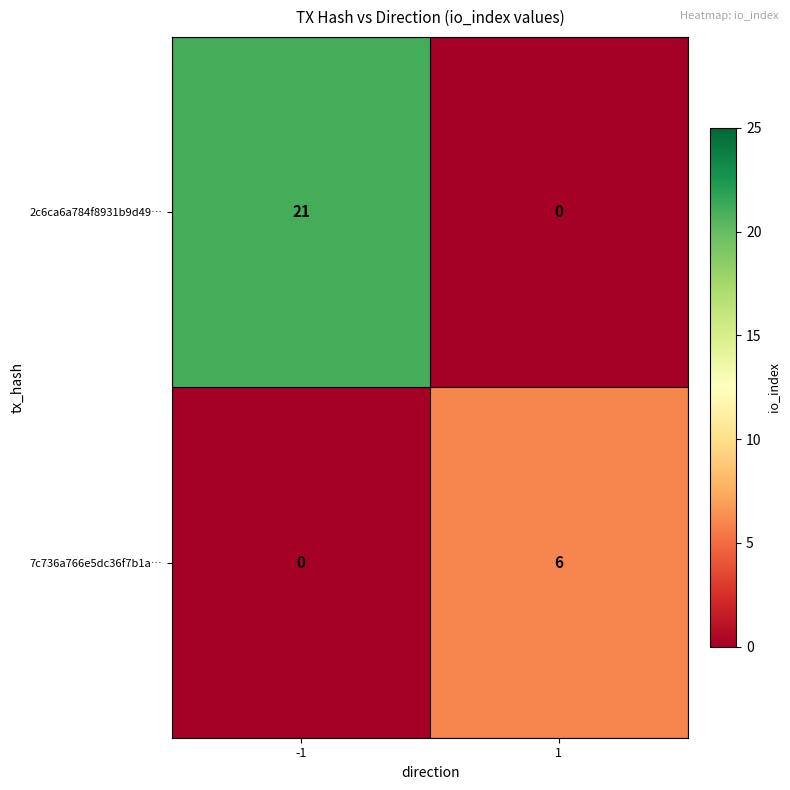

What is the maximum value shown in the chart?

21